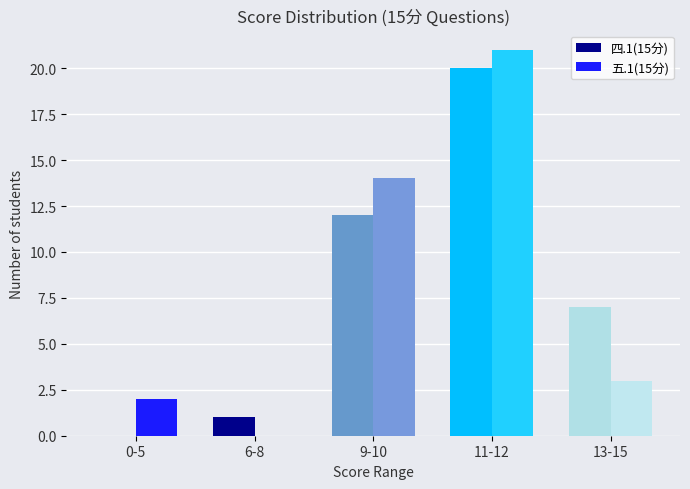

At which label is 五.1(15分) closest to 10?

9-10